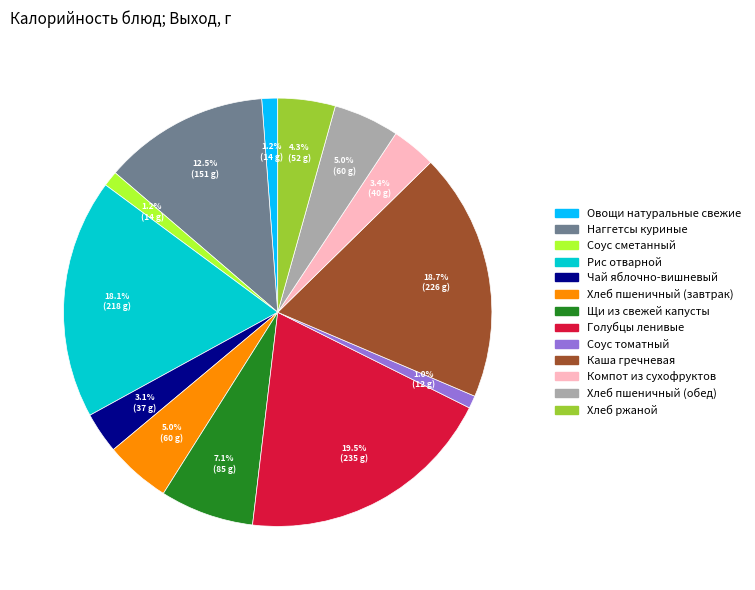

What percentage is NOT represented by Щи из свежей капусты?

92.9%